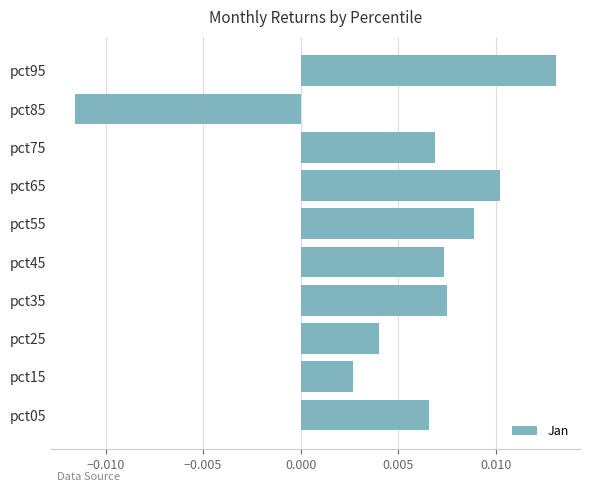

Count the values in the range 0 to 1.

9